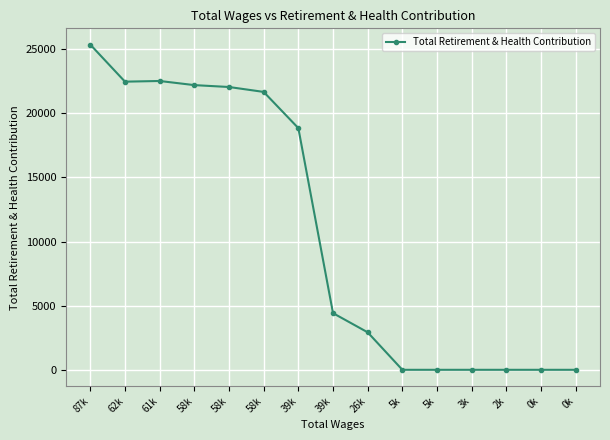

How many lines are shown in the chart?

1